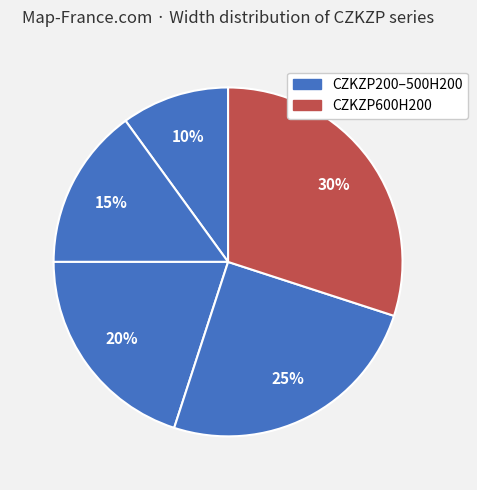

Which slice is the largest?

CZKZP600H200